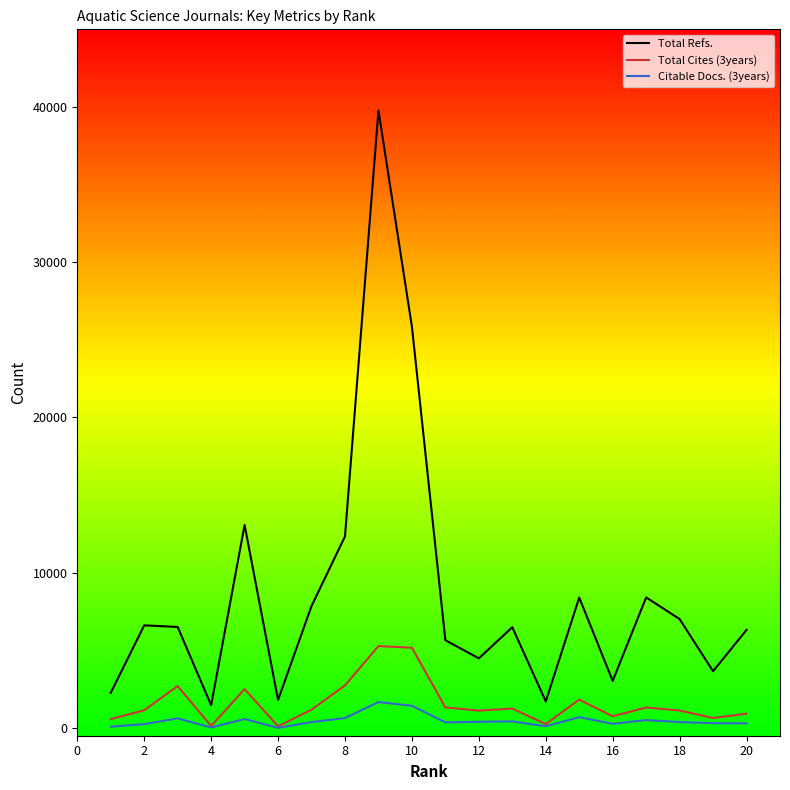

True or false: Total Cites (3years) and Total Refs. intersect in this chart.

False